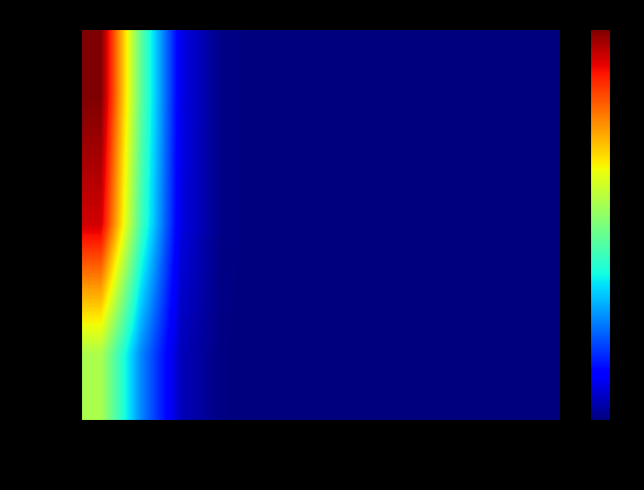

List the series in order of their overall mean, highest first.

S-H22M, S-7B5Q, S-THNN